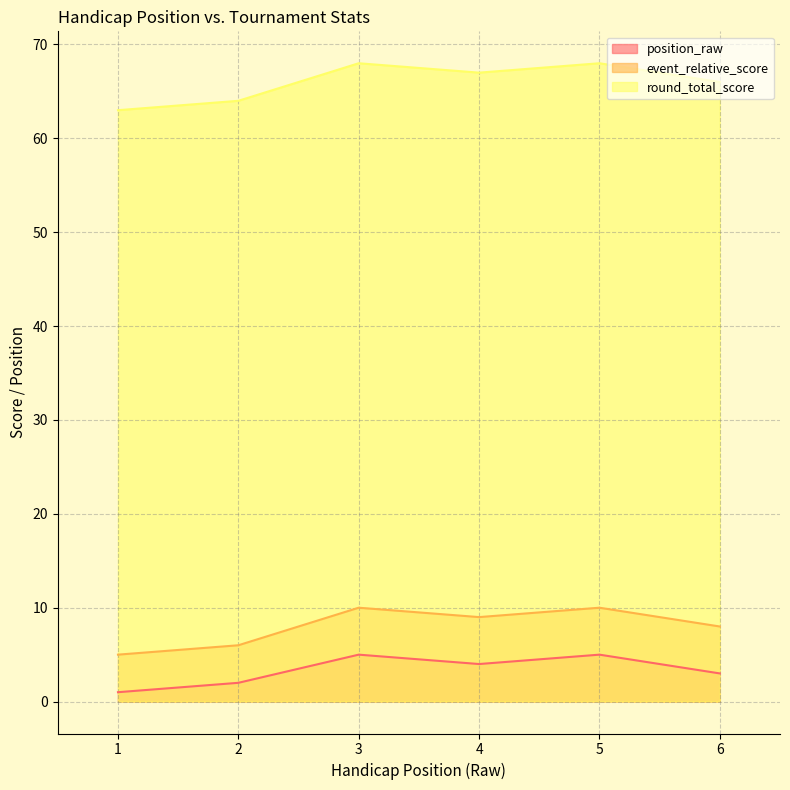

Read the event_relative_score value at 1.

5